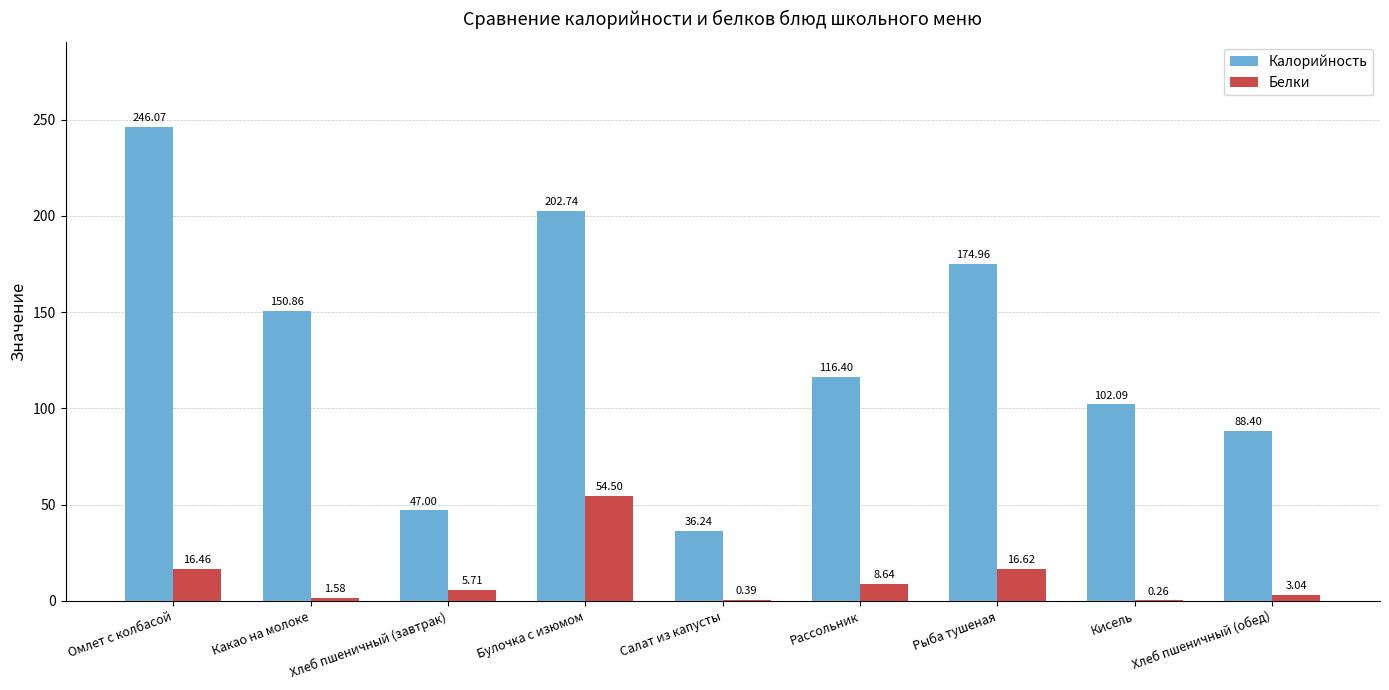

Which series has the largest total across all categories?

Калорийность